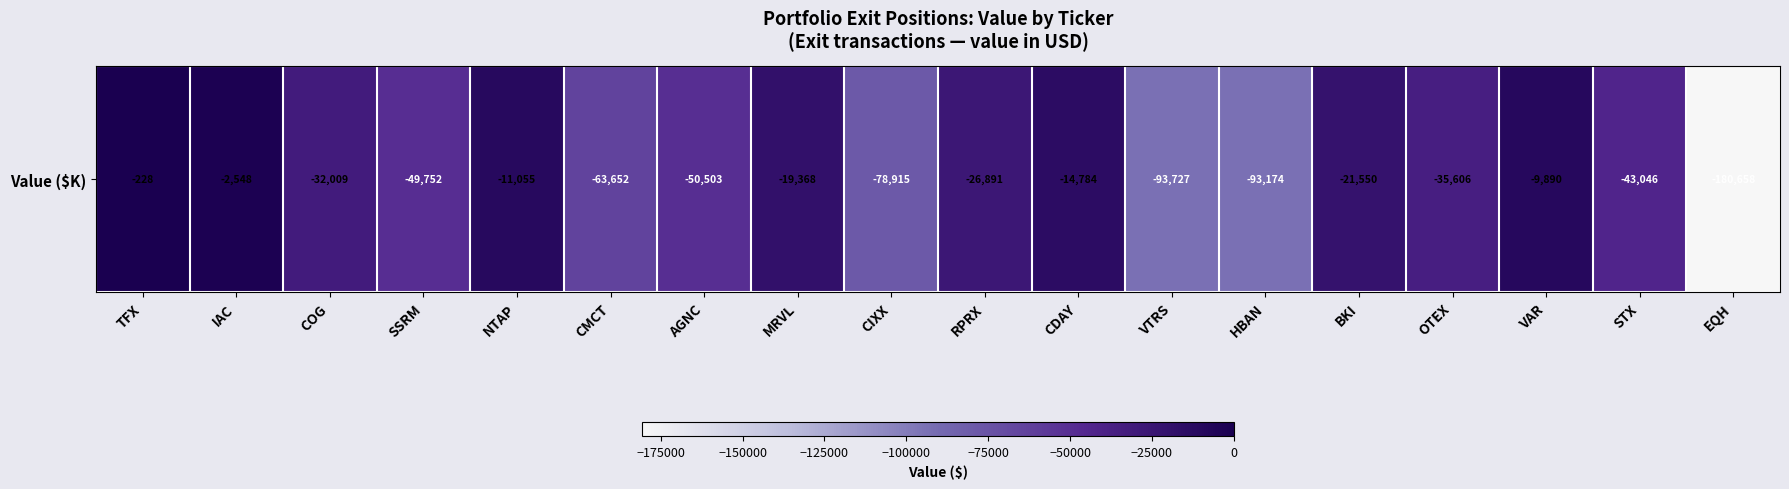

Which has a higher value, VTRS or CMCT?

CMCT